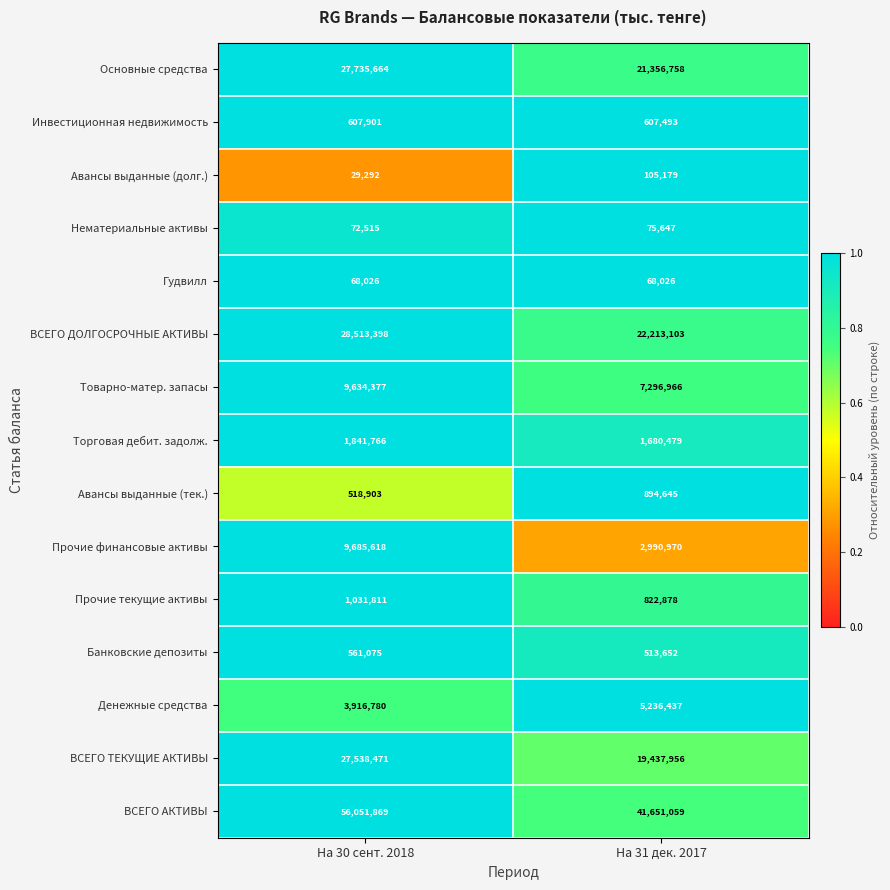

What is the difference between the Товарно-матер. запасы values at На 31 дек. 2017 and На 30 сент. 2018?

2337411